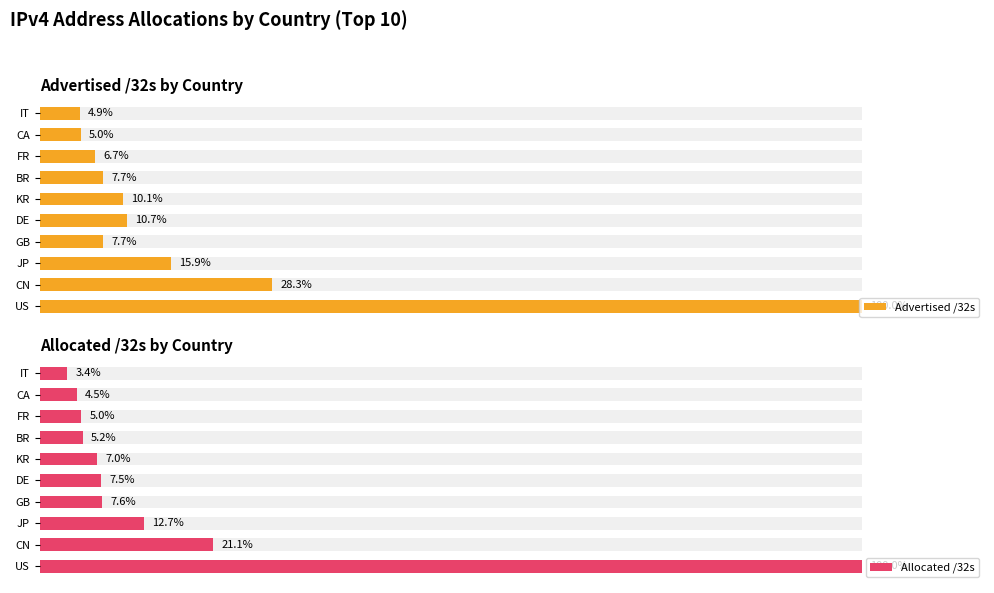

How many groups of bars are there?

10